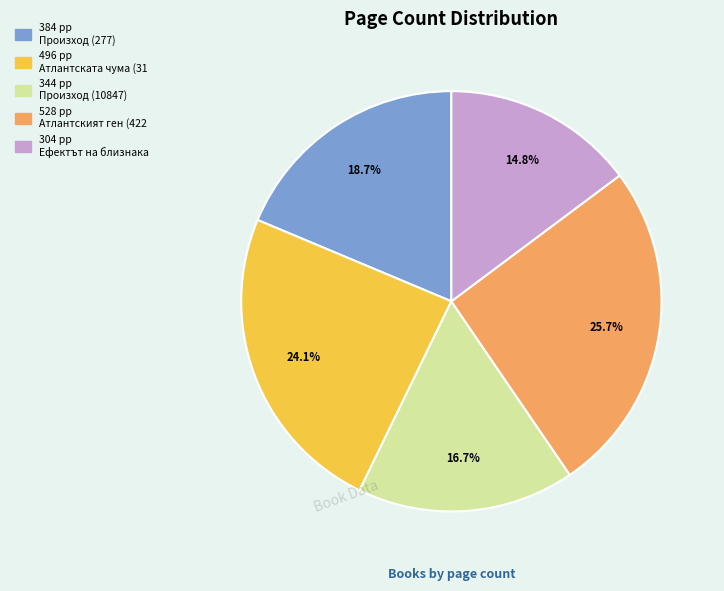

Does any single category account for the majority?

No